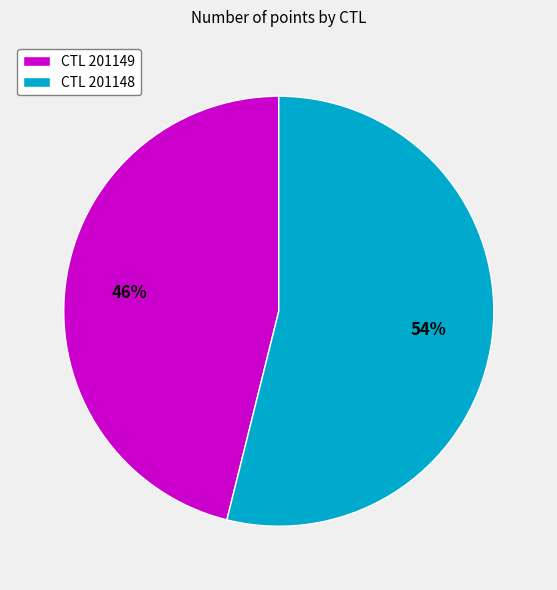

Combined, do CTL 201149 and CTL 201148 account for over 50%?

Yes